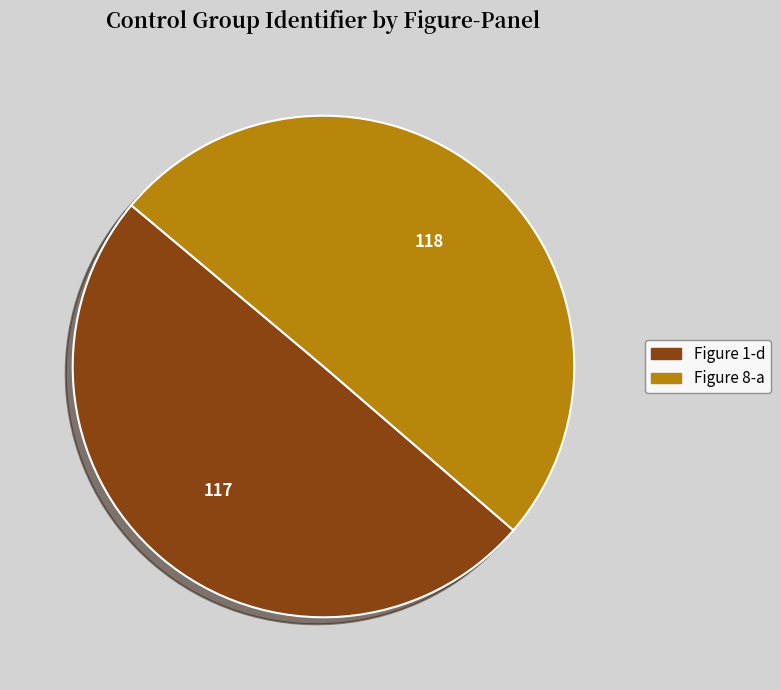

Approximately how many times larger is the value at Figure 1-d compared to Figure 8-a?

1.0